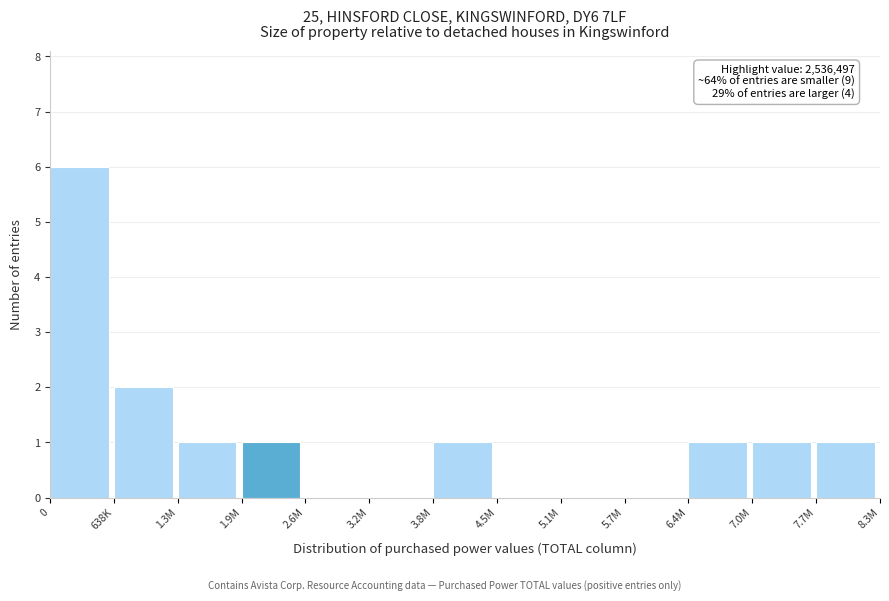

Reading left to right, list all the values displayed in this chart.

0=6	638K=2	1.3M=1	1.9M=1	2.6M=0	3.2M=0	3.8M=1	4.5M=0	5.1M=0	5.7M=0	6.4M=1	7.0M=1	7.7M=1